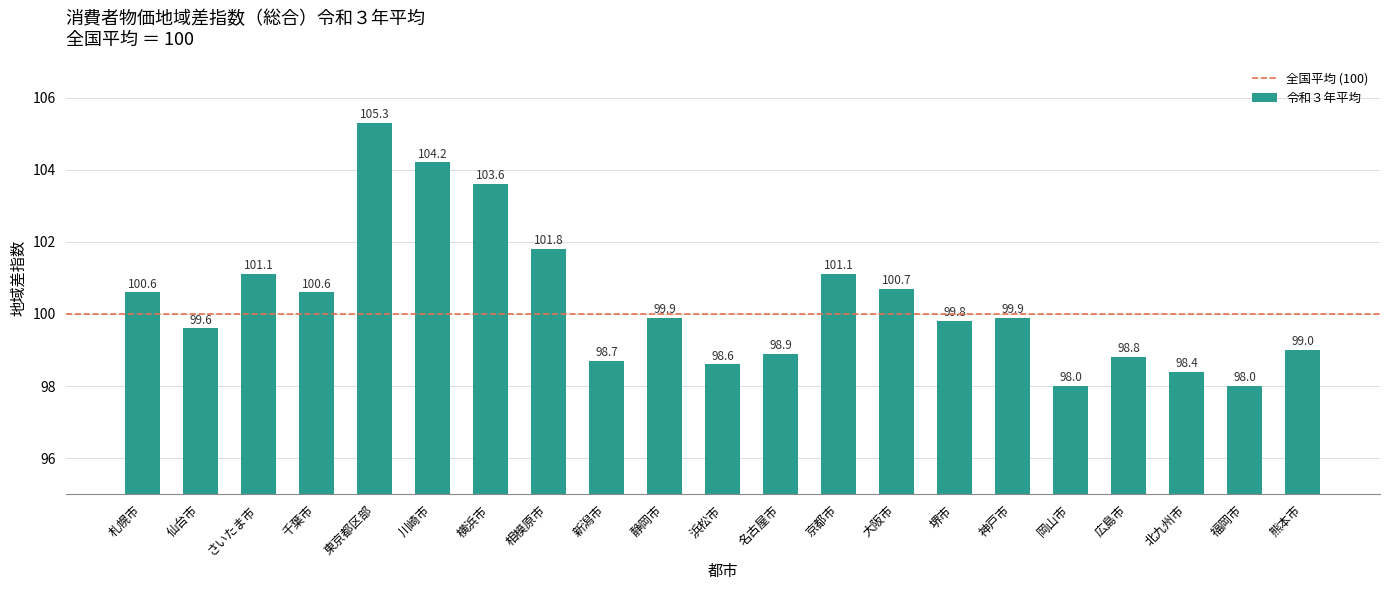

Where does the data first go above 99?

札幌市